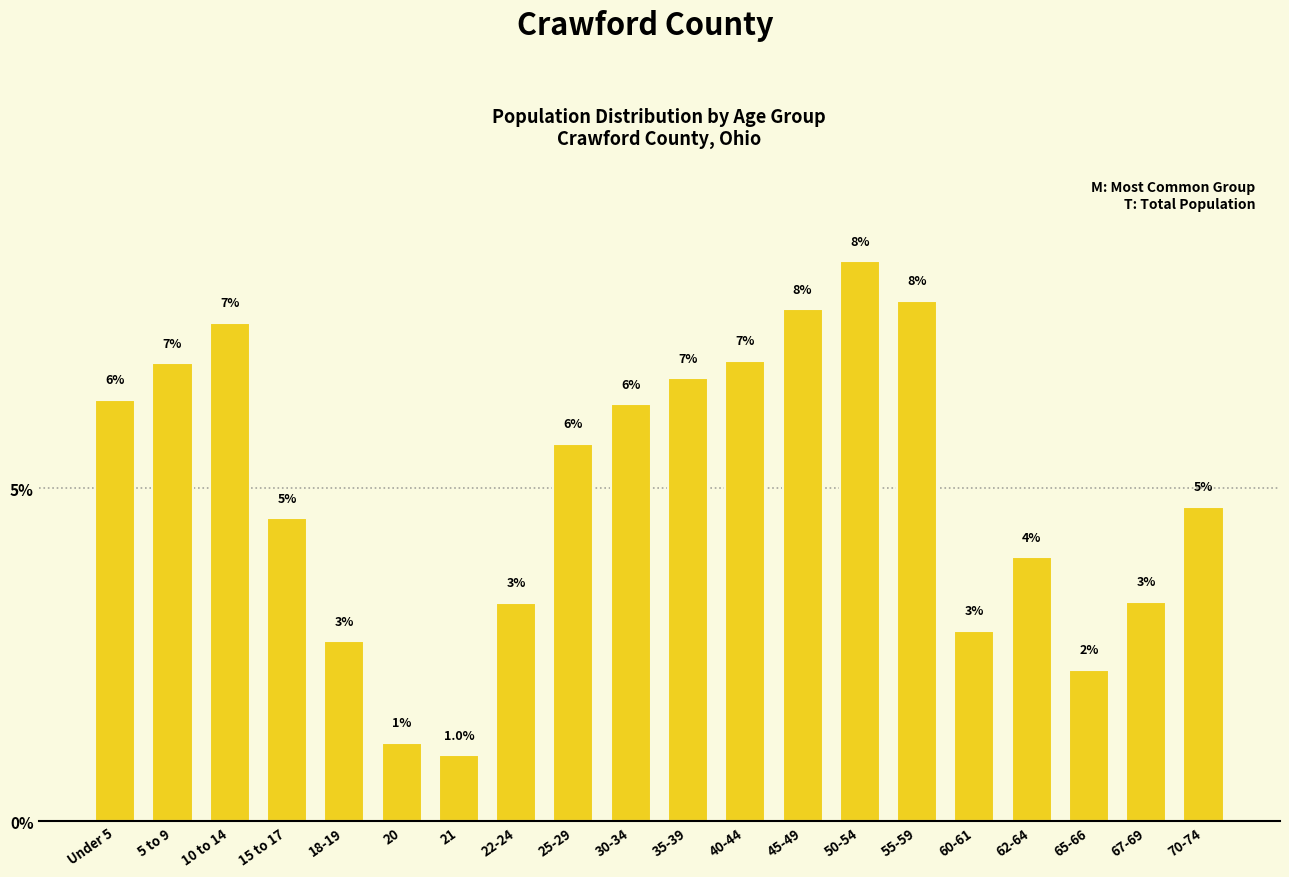

Are the bars horizontal?

No